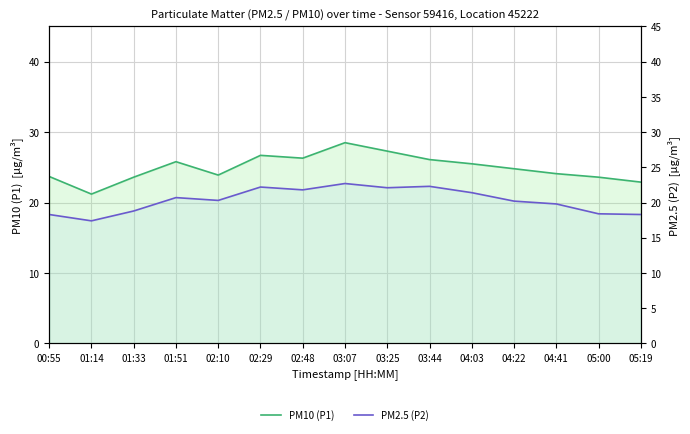

At 05:19, list the series in order from smallest to largest.

PM2.5 (P2), PM10 (P1)